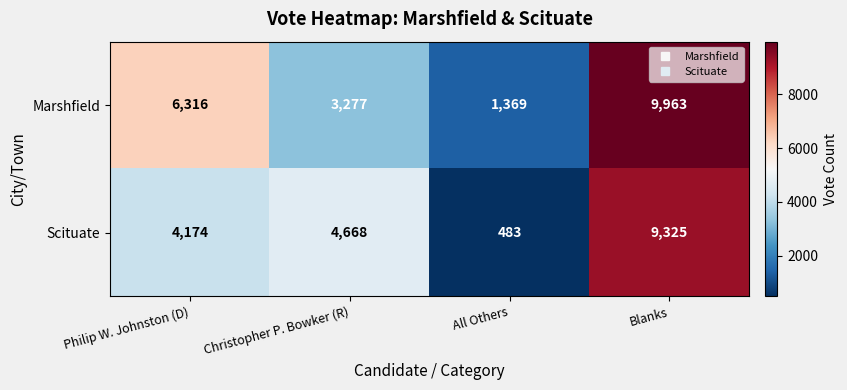

Between Philip W. Johnston (D) and Blanks, which series saw the biggest shift?

Scituate